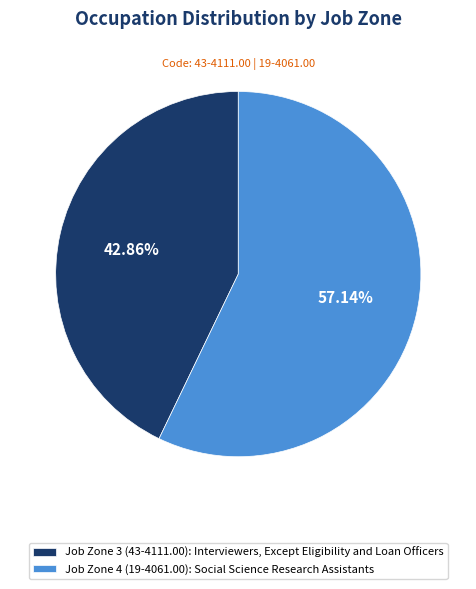

Do Job Zone 4 (19-4061.00): Social Science Research Assistants and Job Zone 3 (43-4111.00): Interviewers, Except Eligibility and Loan Officers together represent more than half of the pie?

Yes